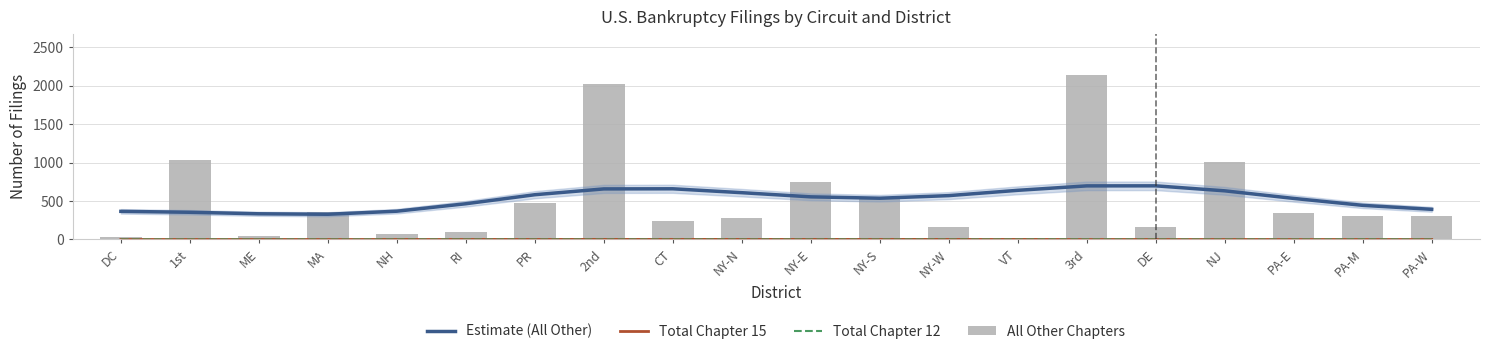

Which label corresponds to the largest value in the chart?

3rd